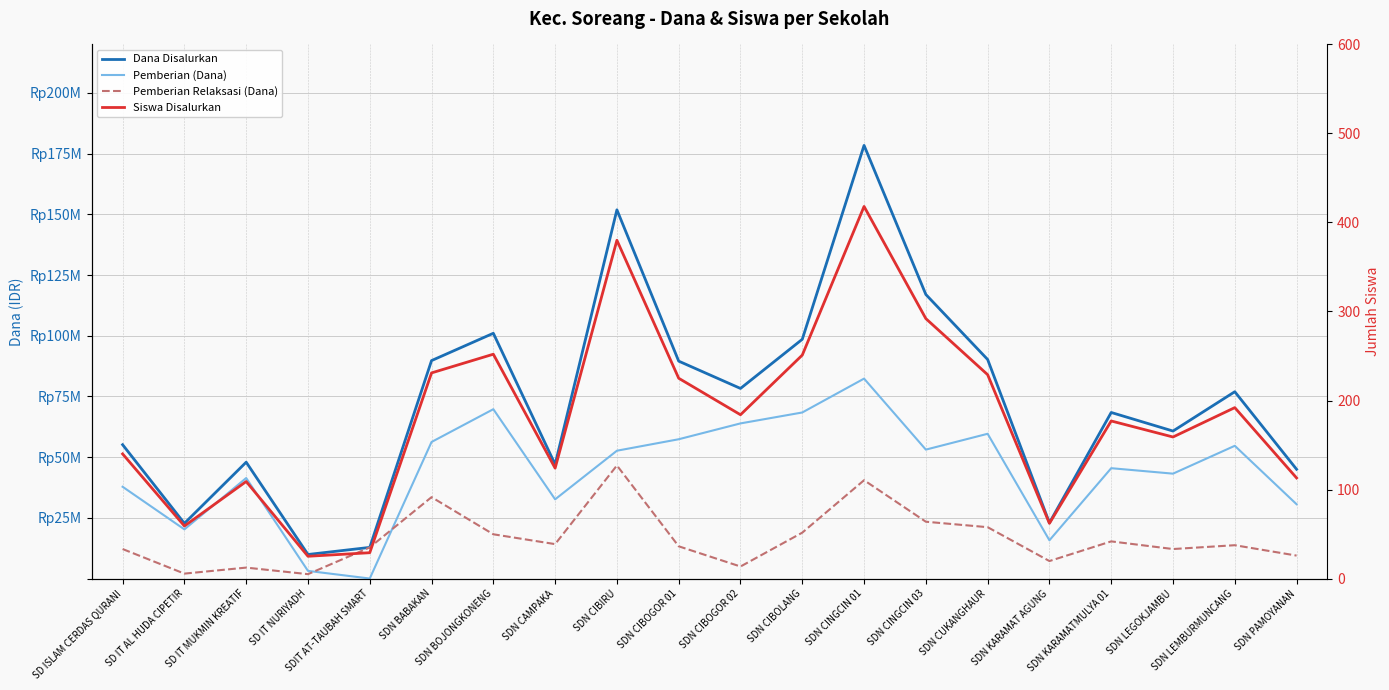

How many lines are shown in the chart?

4